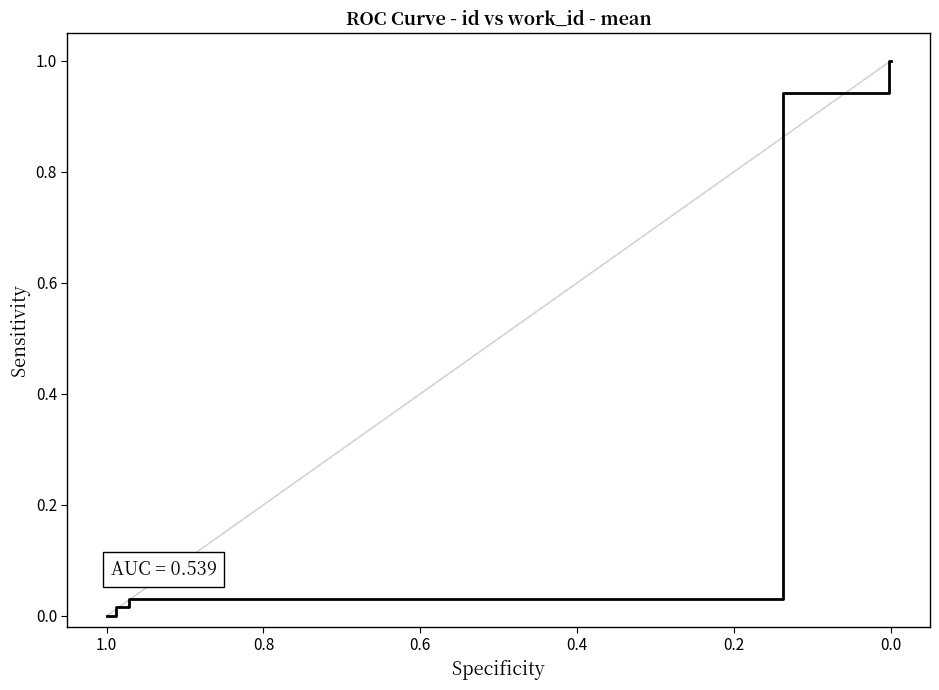

Between 8 and 1.0, which is larger?

8